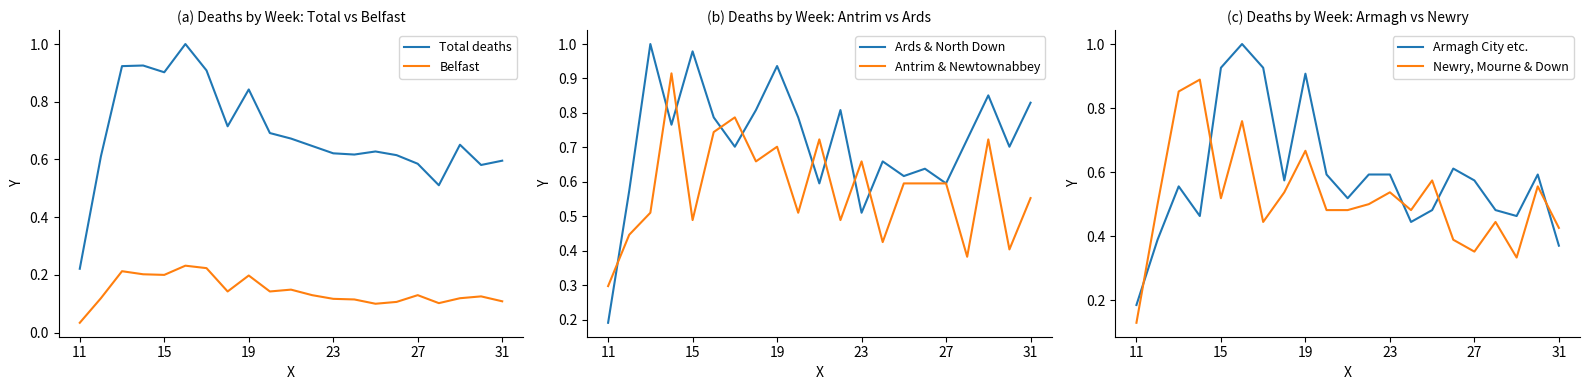

At which label is Total deaths closest to 0?

11